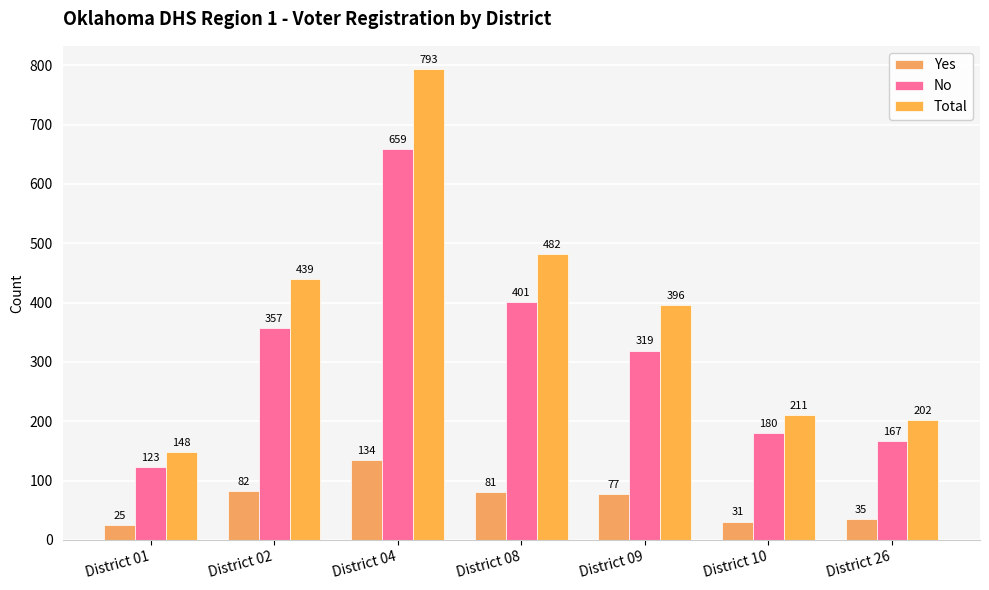

What is the difference between the maximum and second lowest values in the Yes series?

103